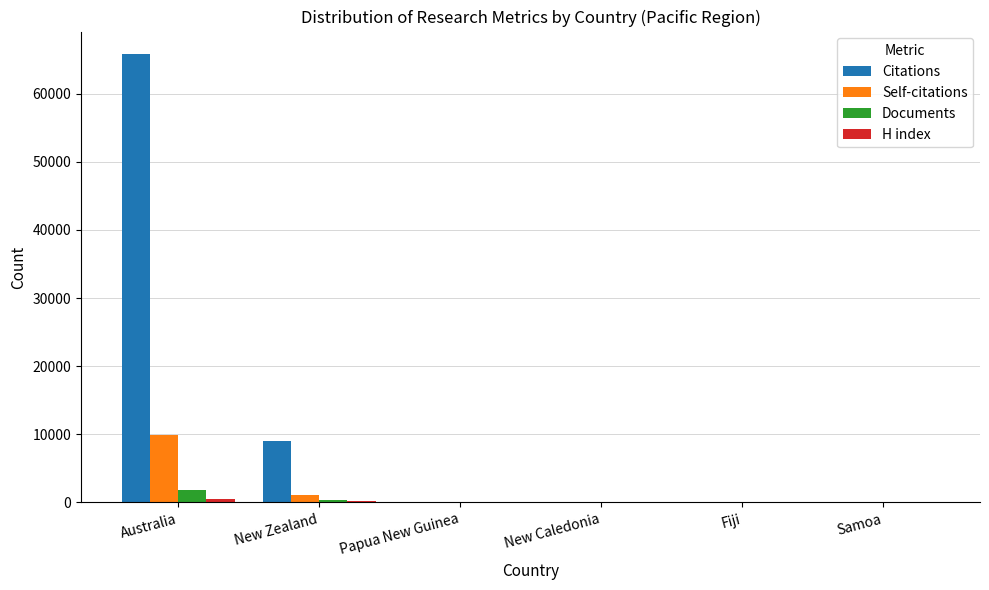

Does the chart contain stacked bars?

No